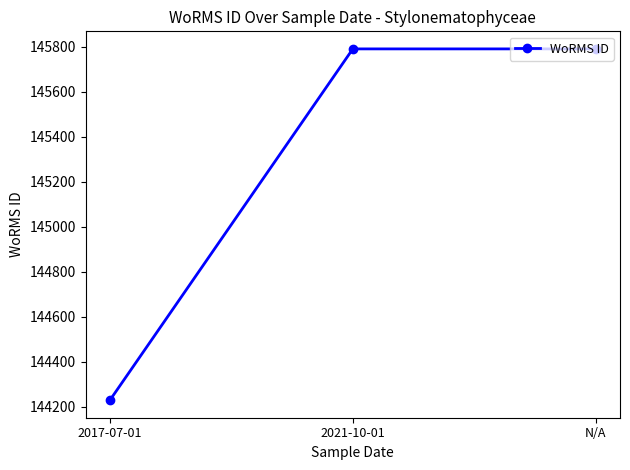

Does the chart have visible grid lines?

No